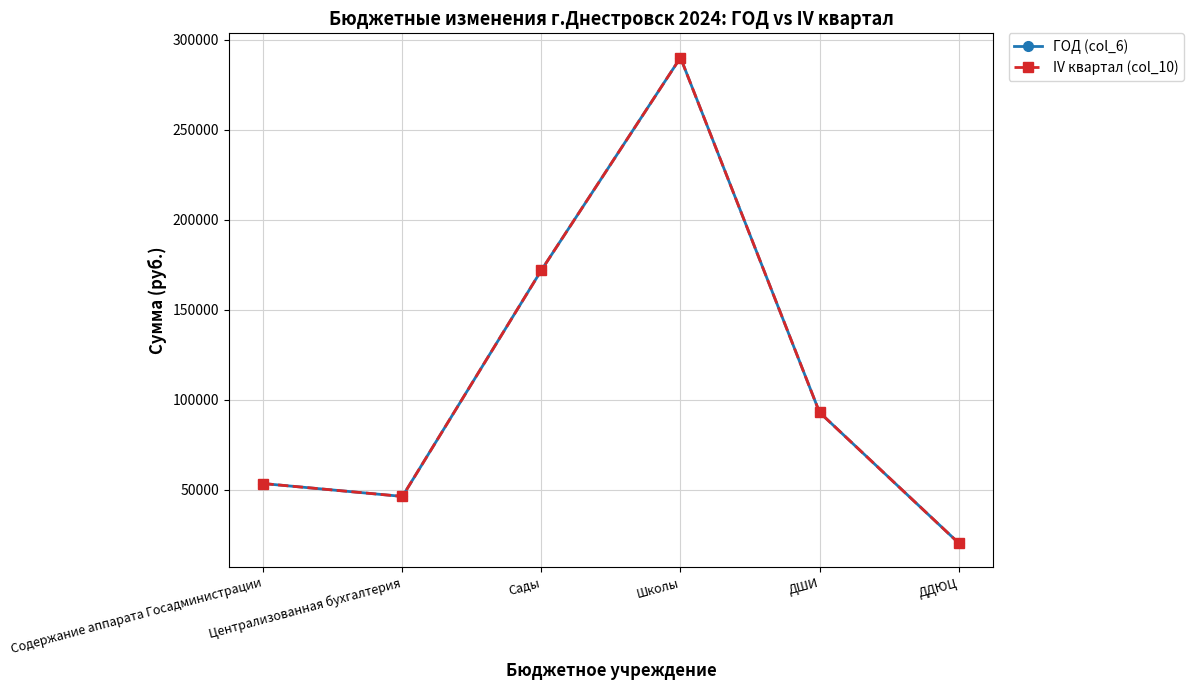

True or false: ГОД (col_6) and IV квартал (col_10) cross at least once.

False